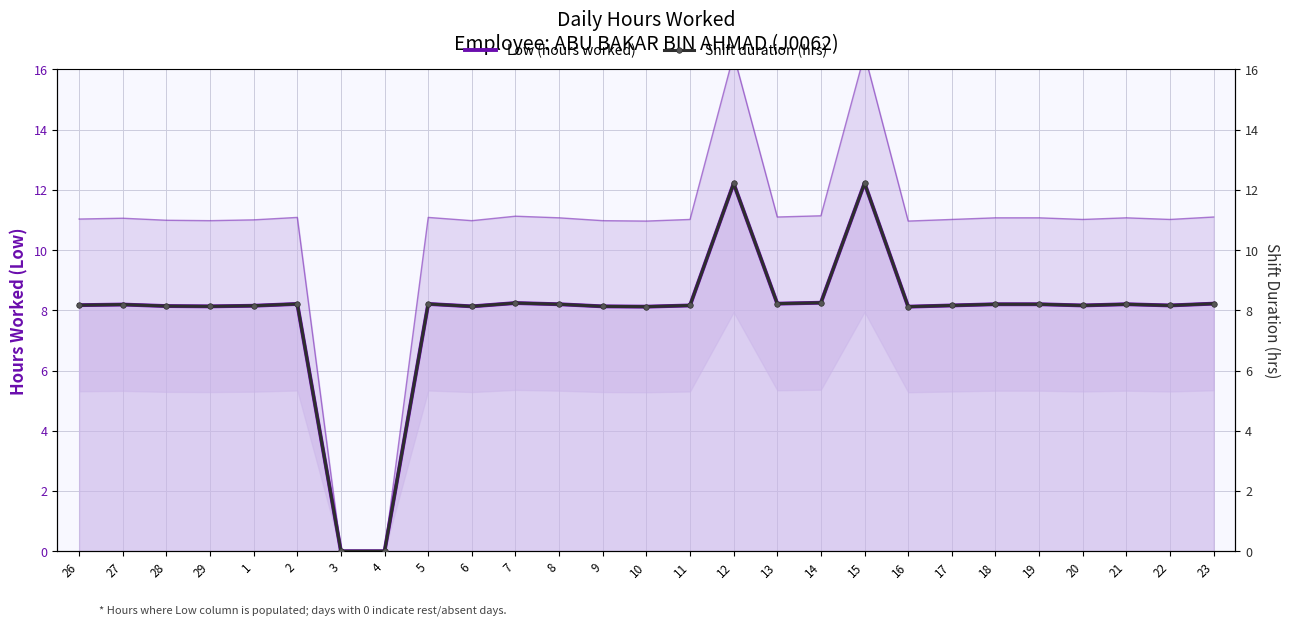

Rank the series at 27 from lowest to highest value.

Low (hours worked), Shift duration (hrs)